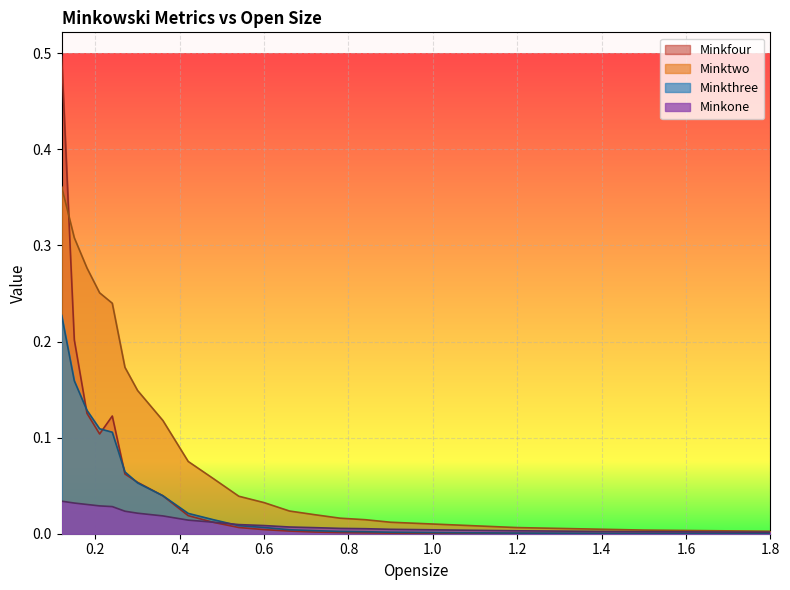

List the series in order of their peak value, highest first.

Minkfour, Minktwo, Minkthree, Minkone